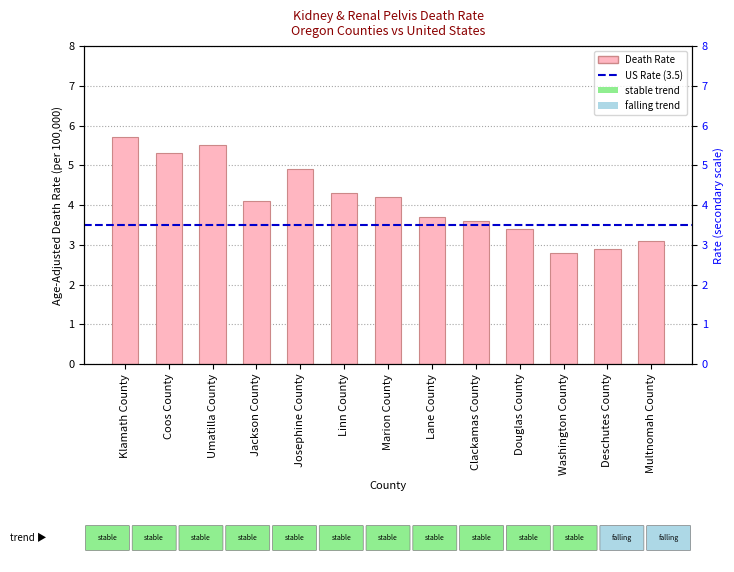

Count the number of data series in this chart.

1